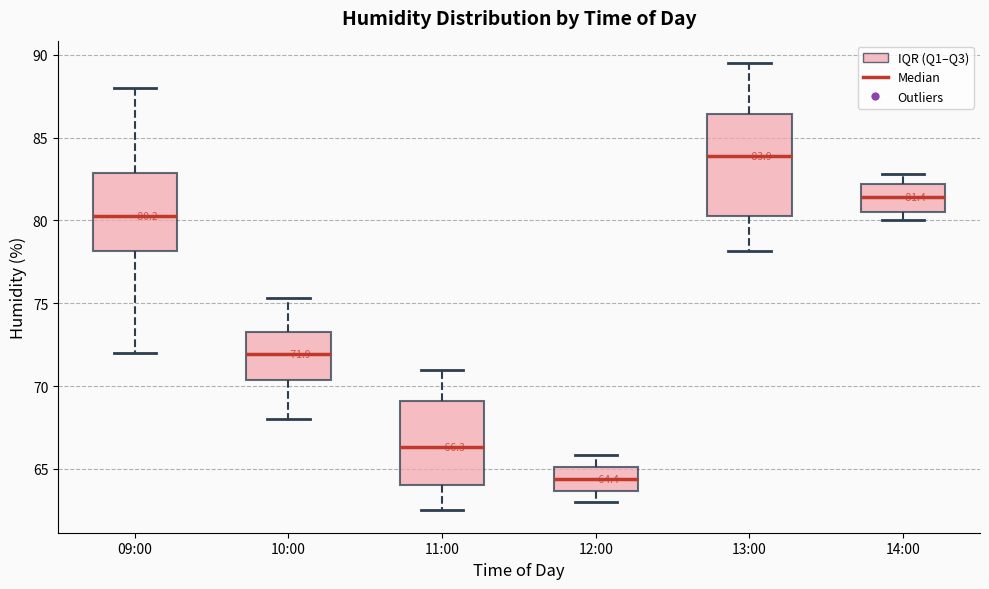

Comparing the boxes themselves (not the whiskers), which one is the tallest?

13:00